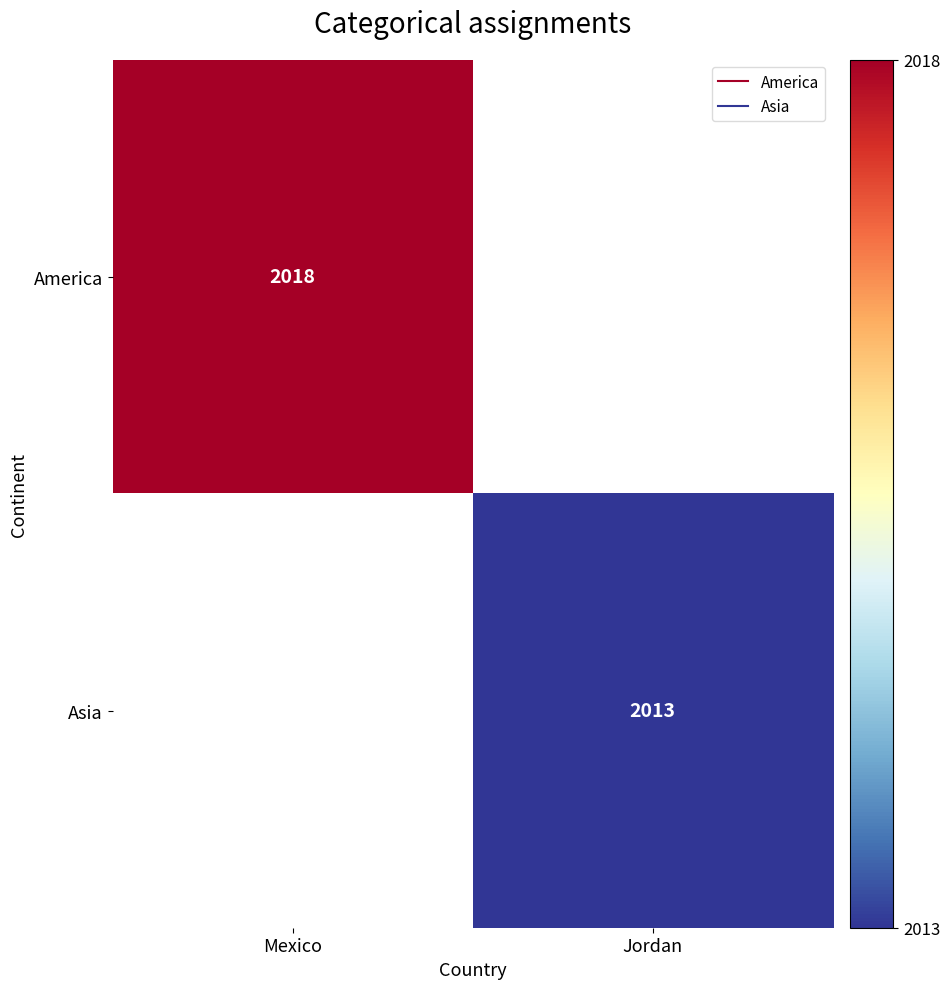

What is the minimum value shown in the chart?

2013.0